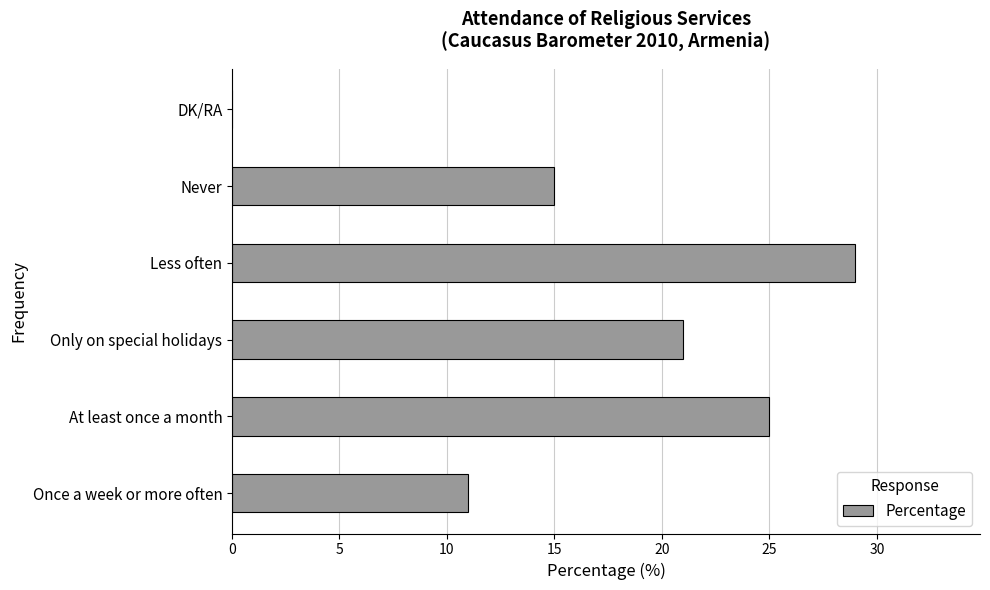

True or false: the data shows 20 at Once a week or more often.

False